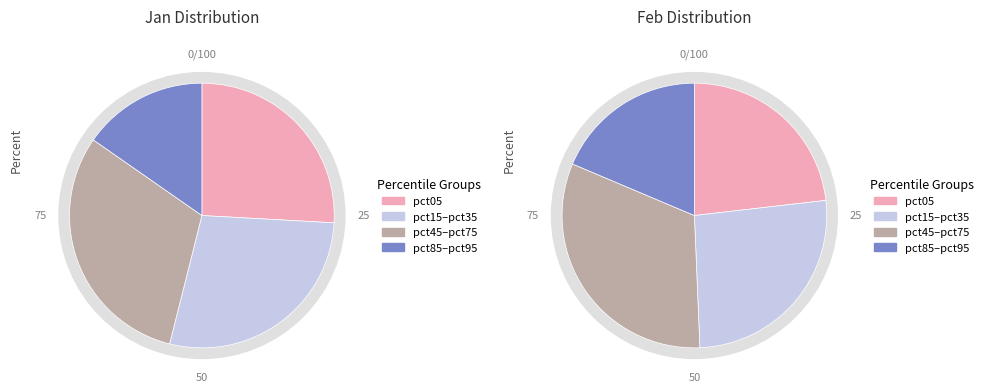

Does pct45 account for over 50% of the chart?

No